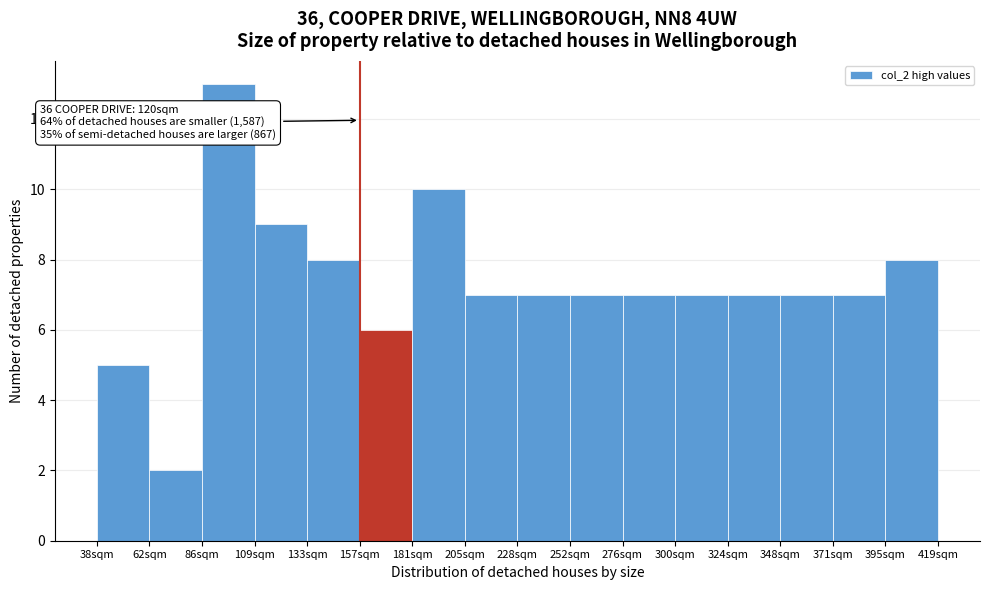

Reading left to right, list all the values displayed in this chart.

38sqm=5	62sqm=2	86sqm=13	109sqm=9	133sqm=8	157sqm=6	181sqm=10	205sqm=7	228sqm=7	252sqm=7	276sqm=7	300sqm=7	324sqm=7	348sqm=7	371sqm=7	395sqm=8